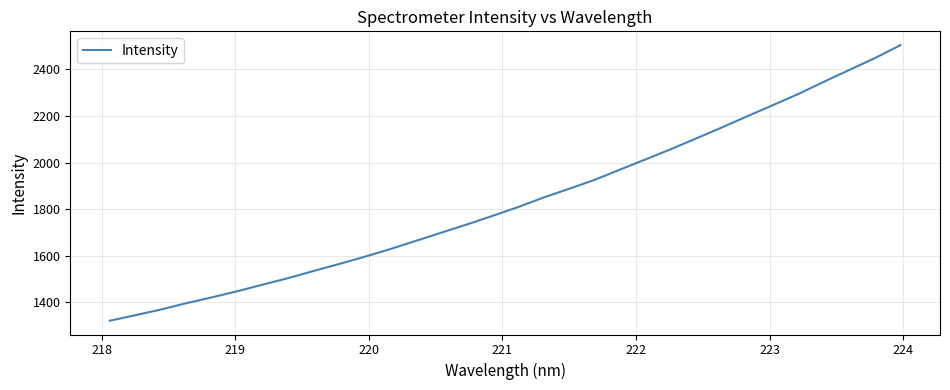

What is the minimum value shown in the chart?

1320.4